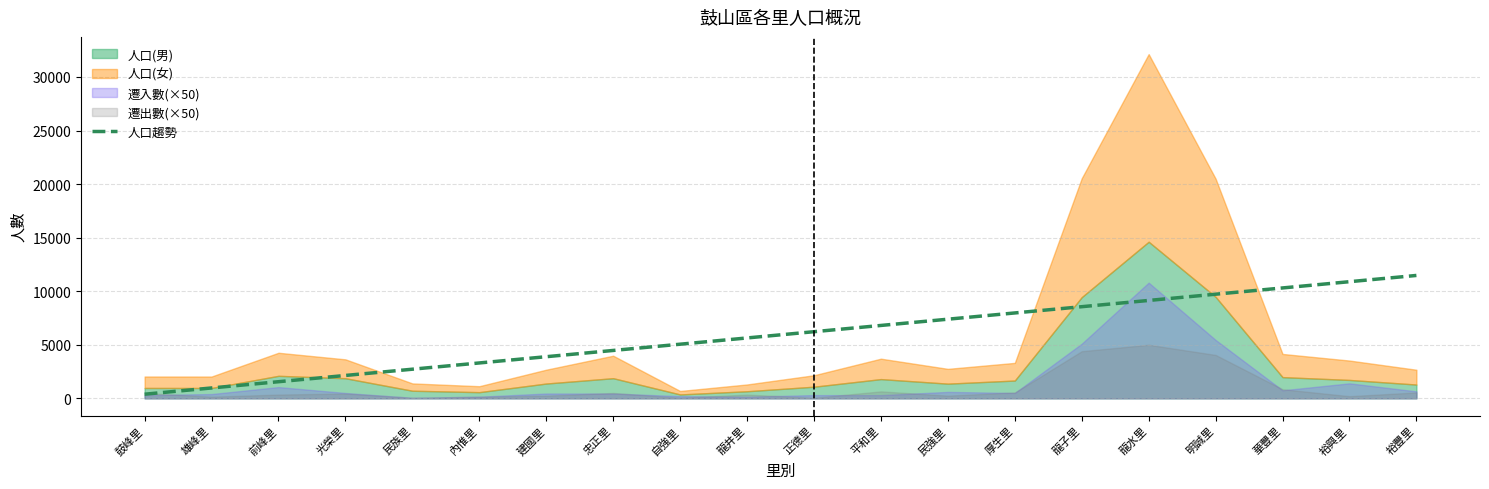

How many lines are shown in the chart?

1